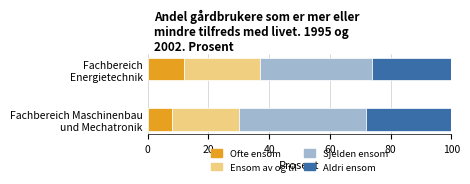

What is the minimum value for Ofte ensom?

8